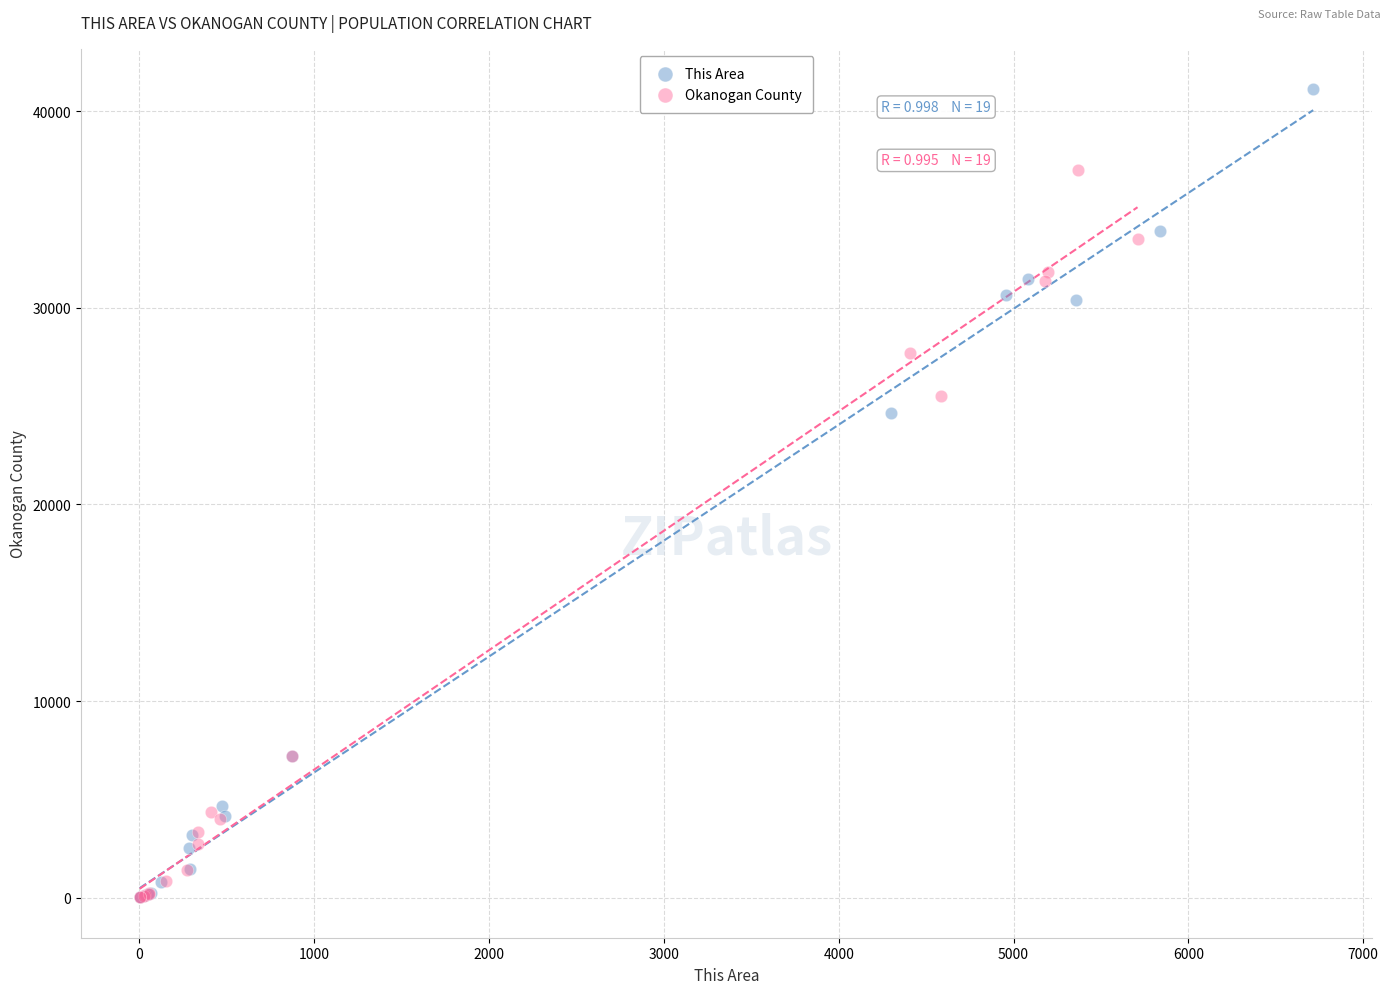

Which series has the largest Y range (max minus min)?

This Area